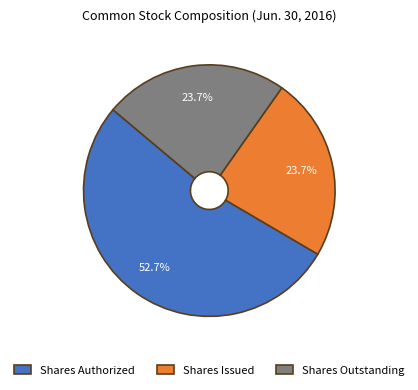

Is there a majority slice in this chart?

Yes